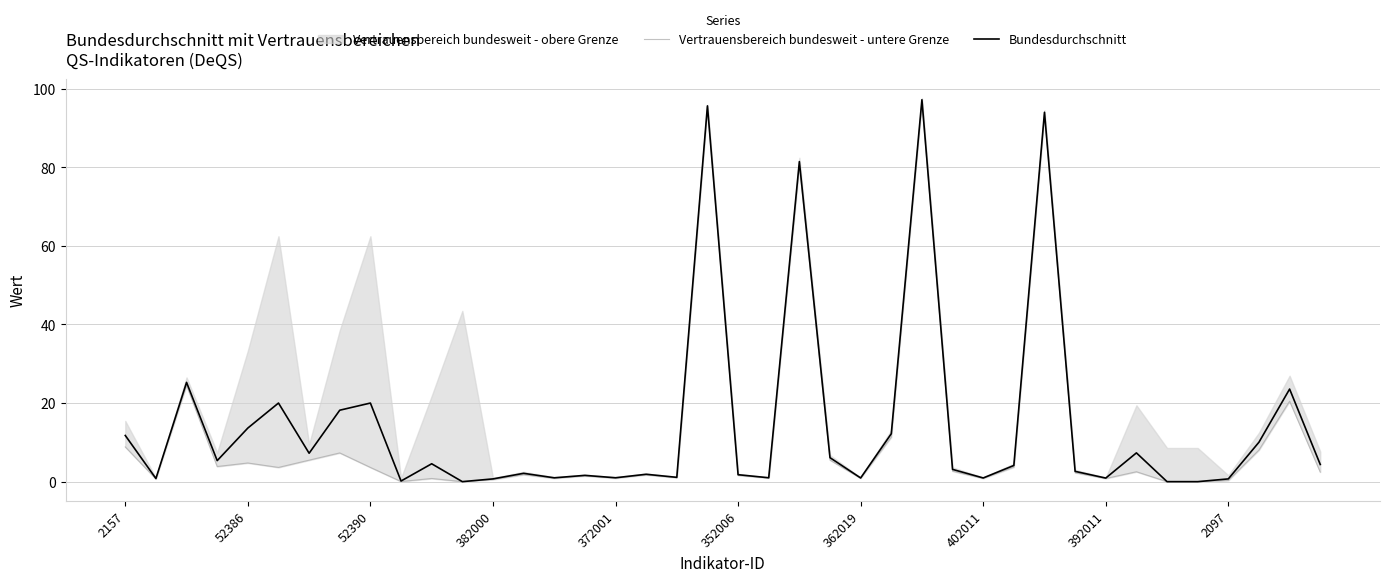

What position from the left is 18?

19